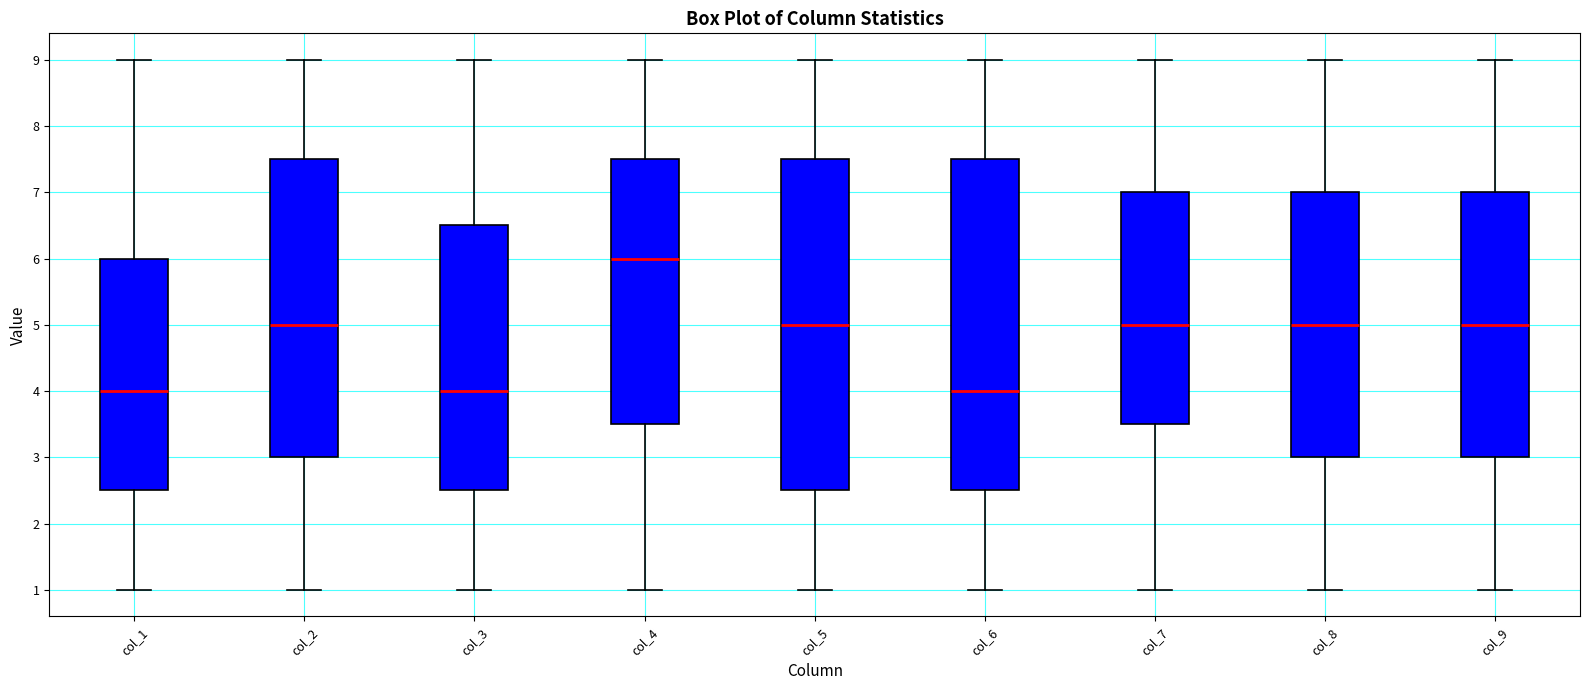

Which box has the highest median line?

col_4